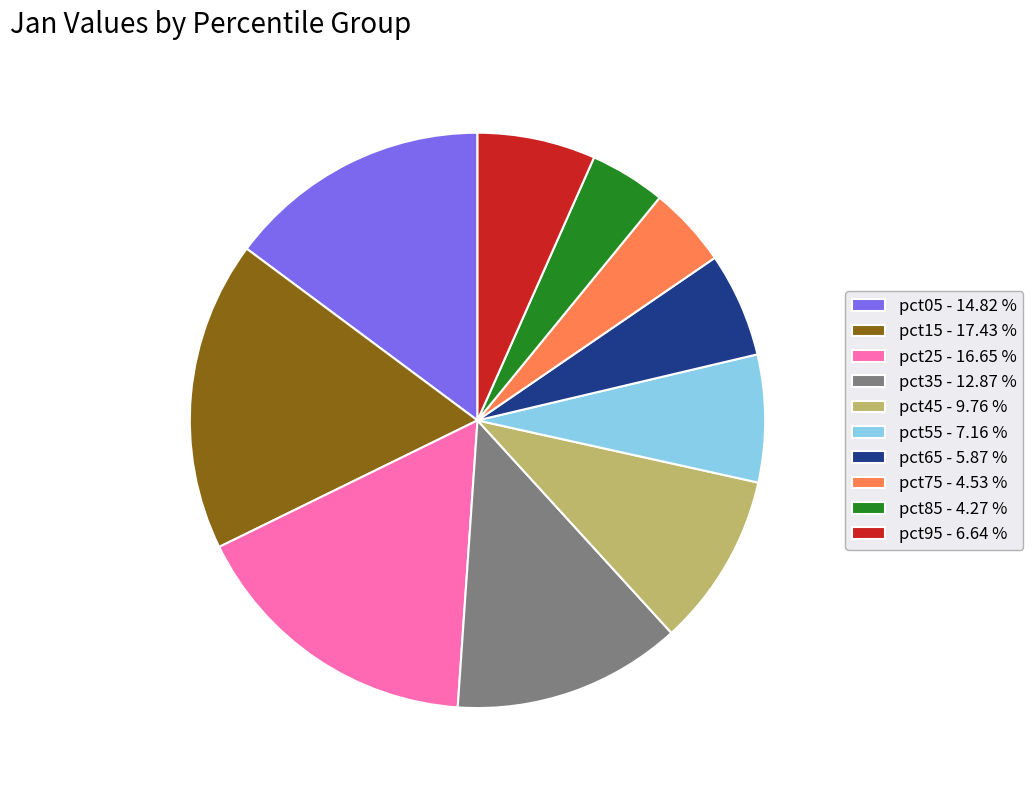

Which has a higher value, pct55 - 7.16 % or pct95 - 6.64 %?

pct55 - 7.16 %